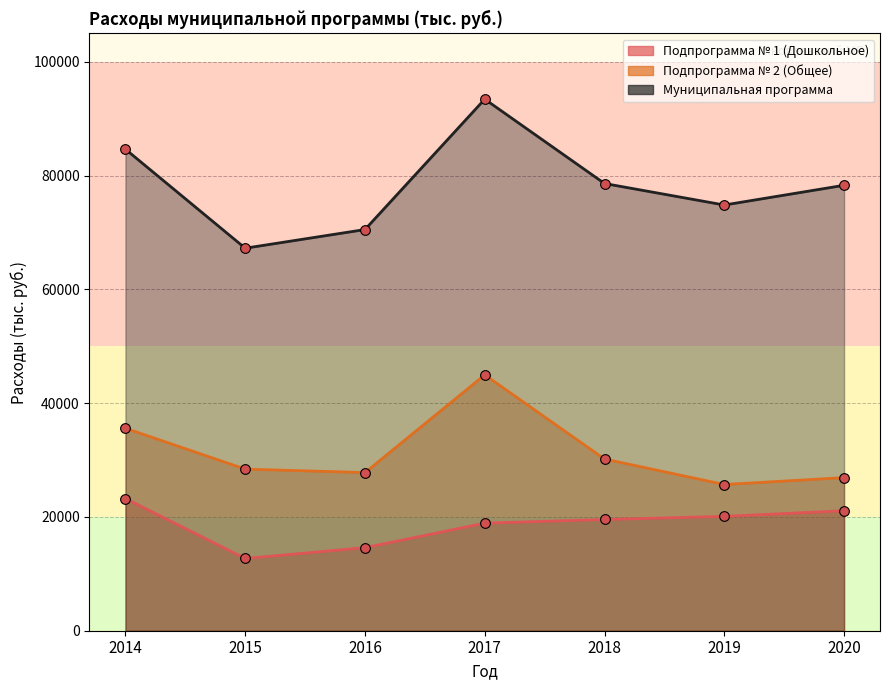

Is it true that Подпрограмма № 2 (Общее) equals 48033.6 at 2020?

False